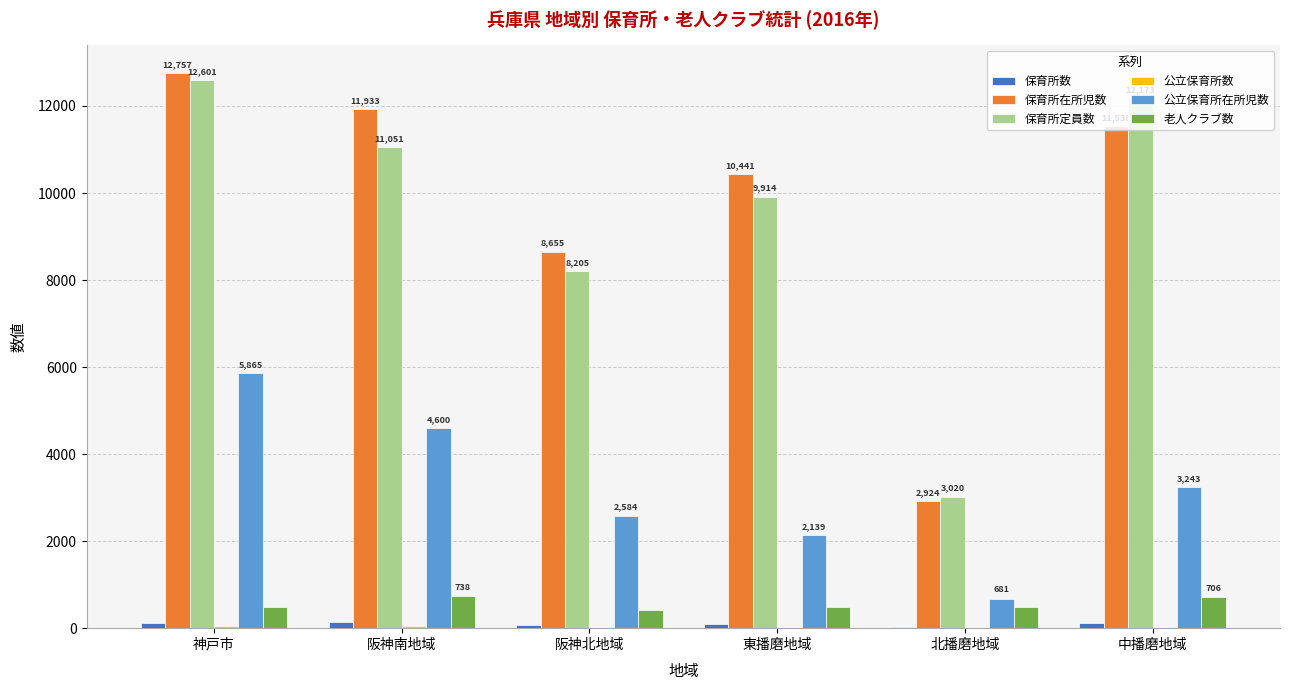

Where is 保育所定員数 nearest to the value 7810?

阪神北地域